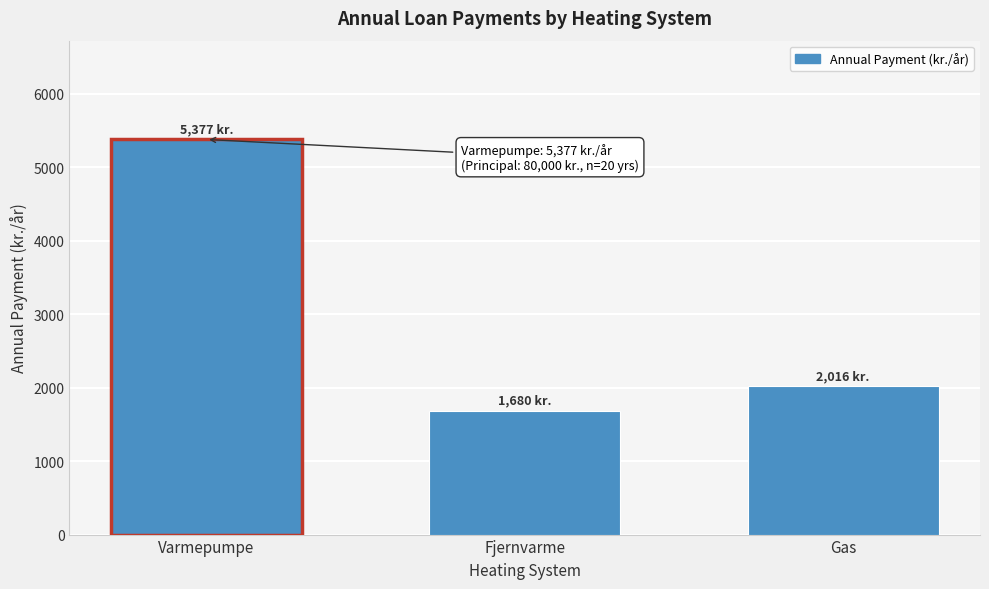

Reading left to right, what are all the values shown in this chart?

5377.3	1680.4	2016.5